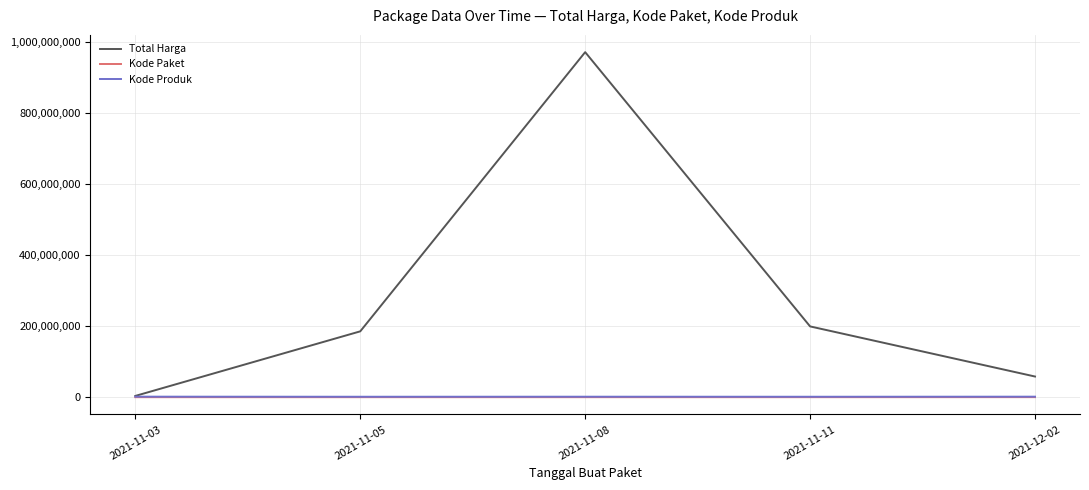

Which category has the lowest value in the Total Harga series?

2021-11-03